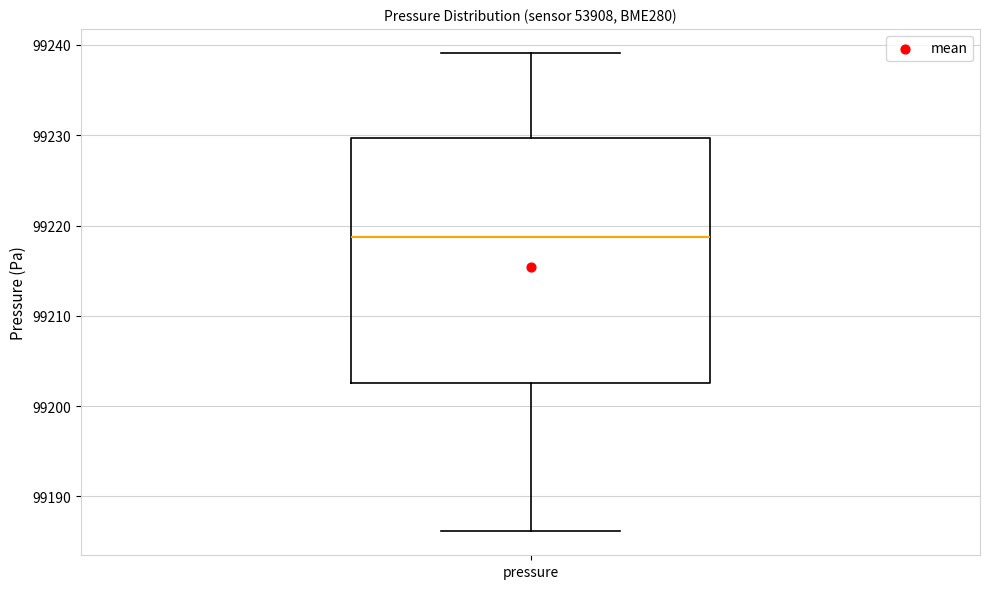

Where is the lower edge of the box for pressure on the y-axis? The values are not printed on the chart, so give them approximately, as read against the axis.

99203